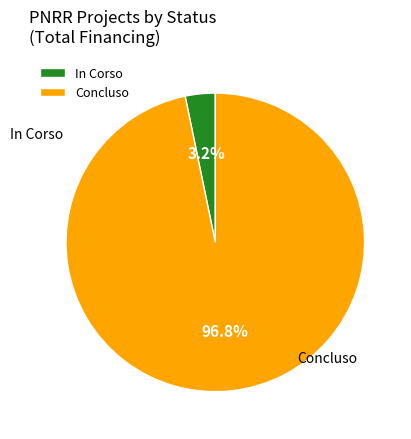

Rank the categories by value from lowest to highest.

In Corso, Concluso